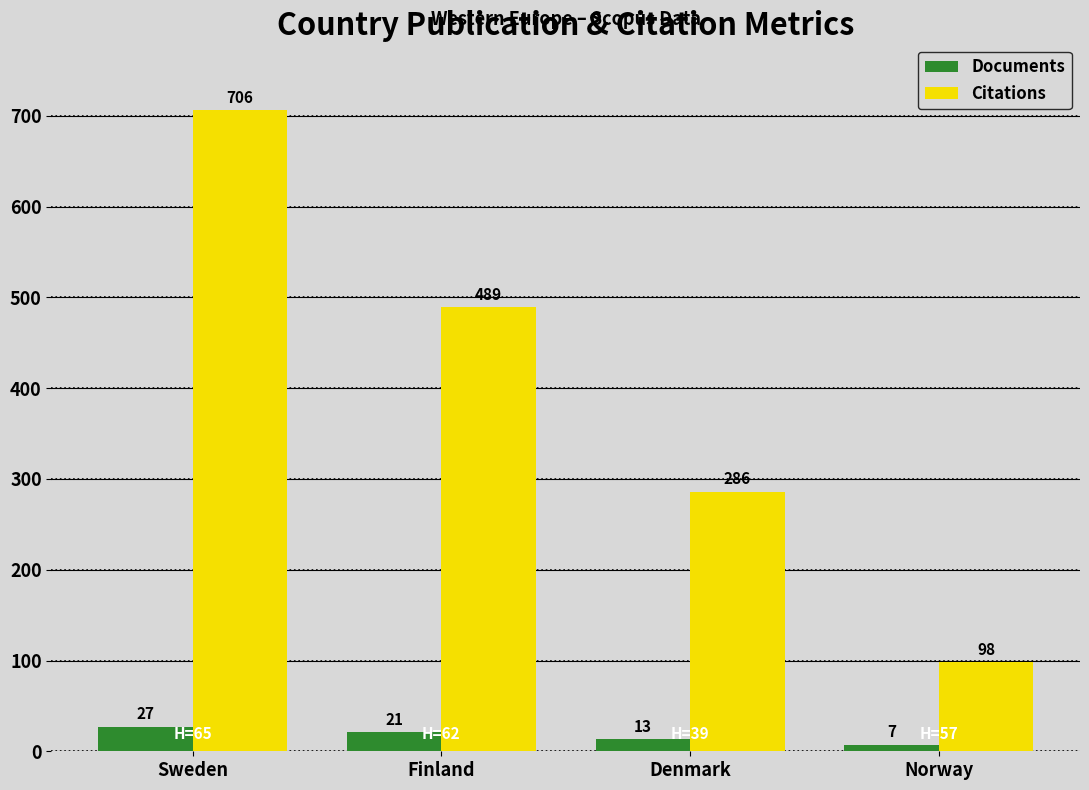

At which category does the chart reach its minimum across all series?

Norway